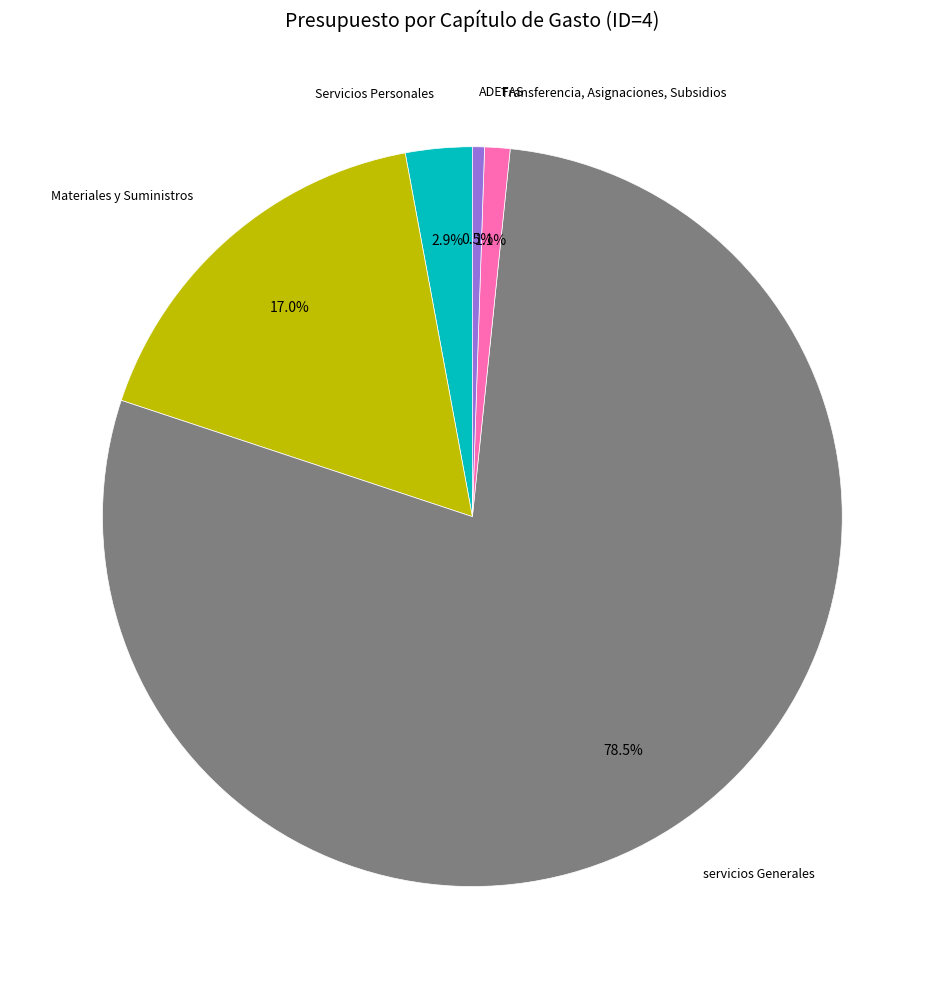

Does any single category account for the majority?

Yes